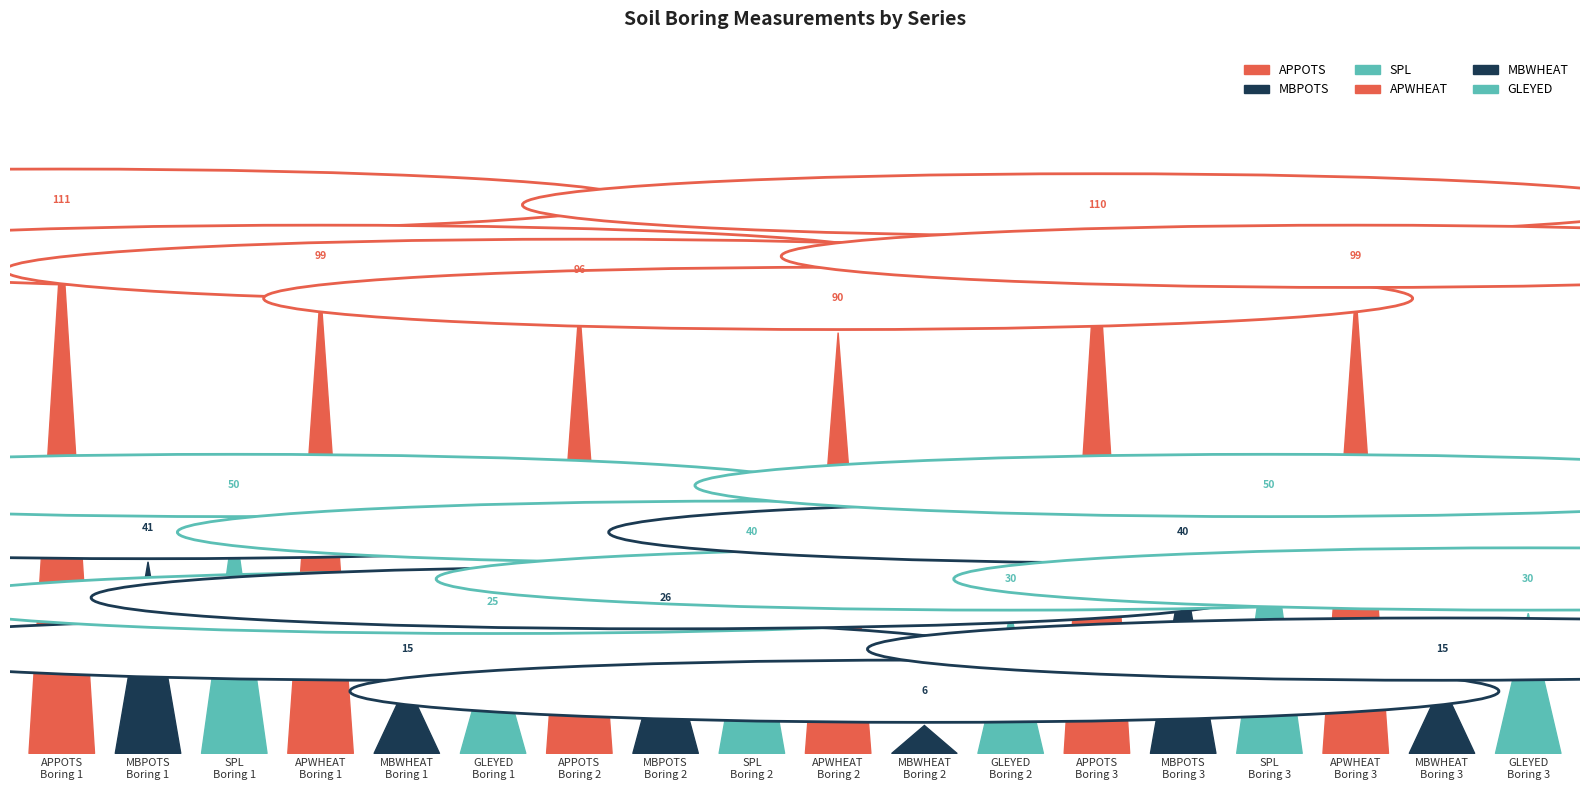

The value of APWHEAT at Boring 1 is 24. True or false?

False